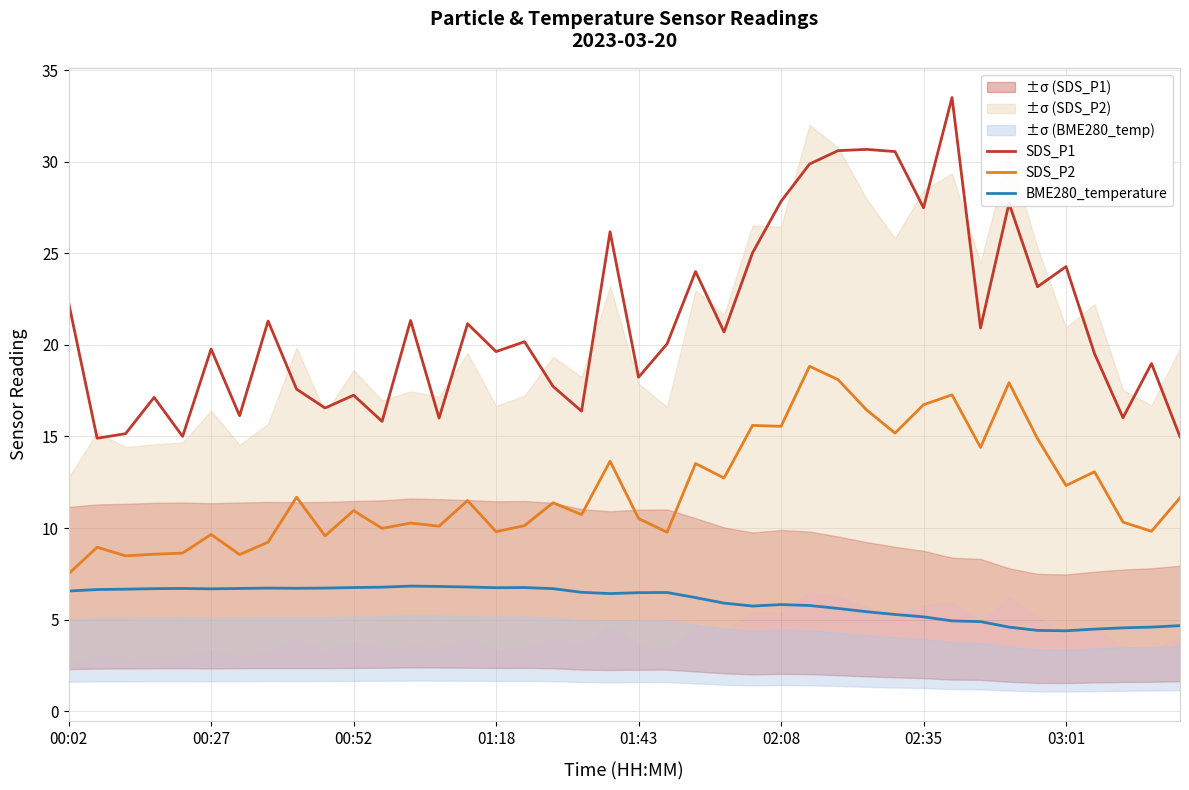

What is the minimum value for SDS_P2?

7.5